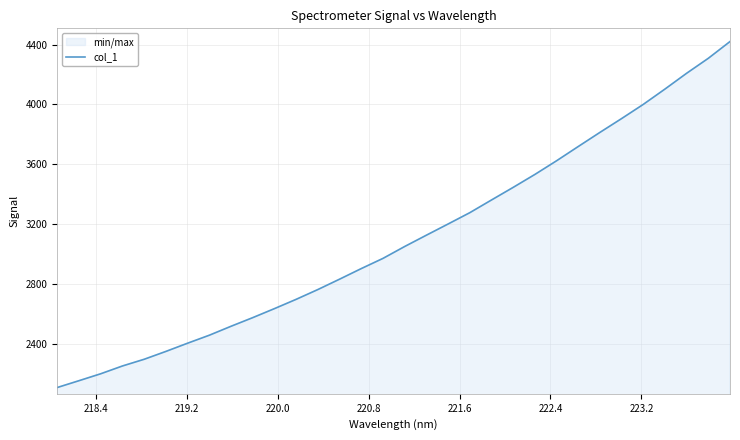

How many data points are above 3049?

16